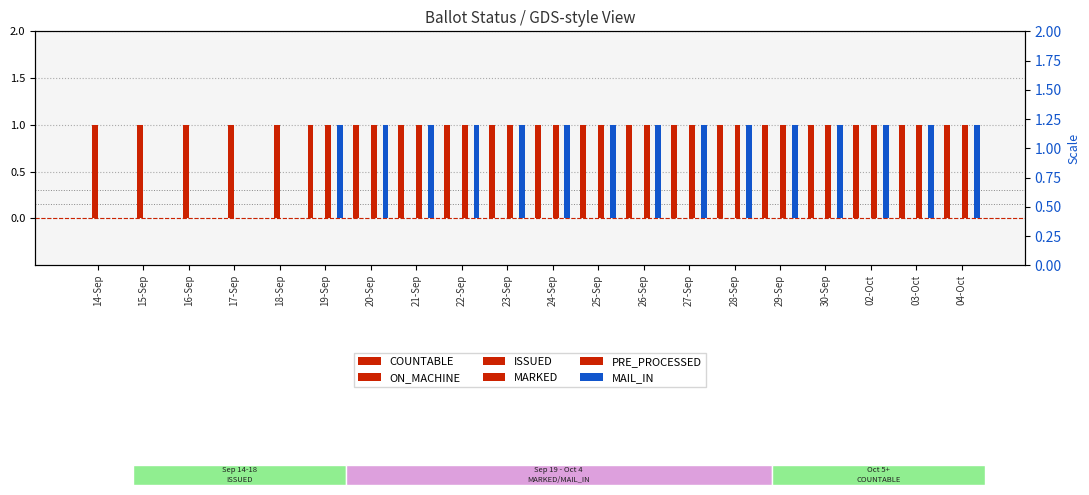

What are all the series names shown in the legend?

COUNTABLE, ON_MACHINE, ISSUED, MARKED, PRE_PROCESSED, MAIL_IN